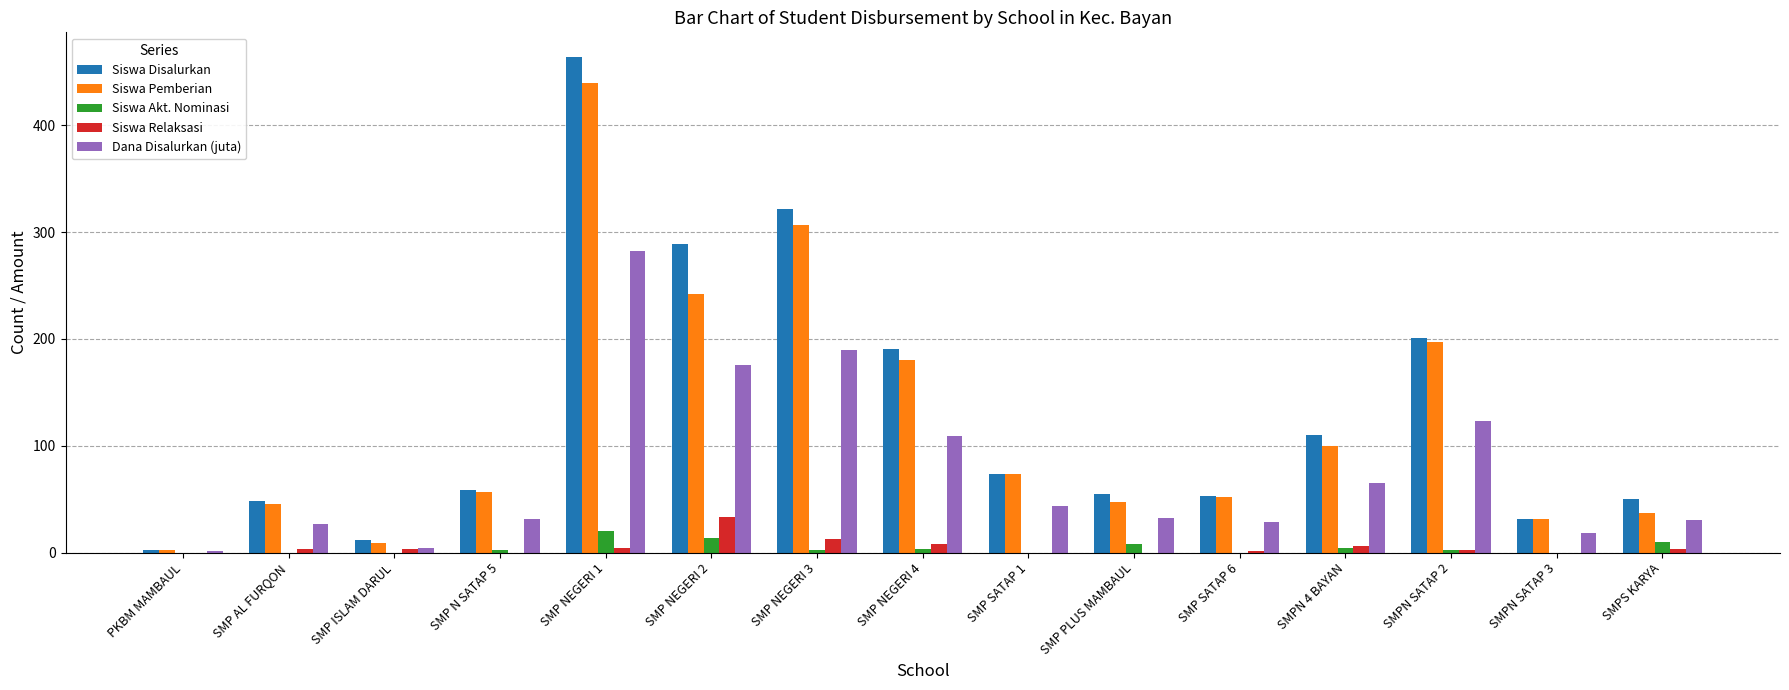

What is the sum of all Siswa Pemberian values?

1820.0